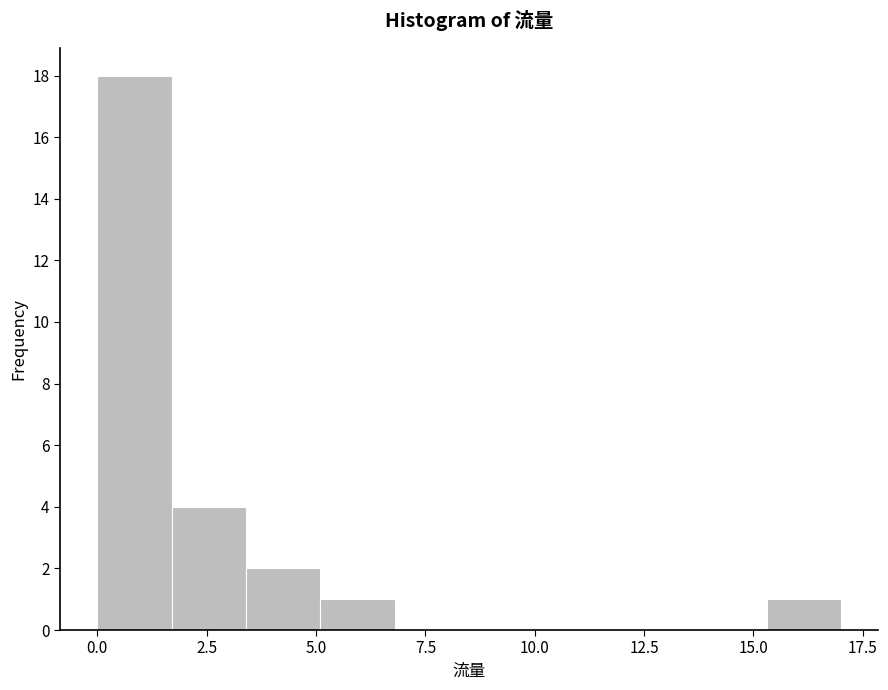

Read against the x-axis, roughly where is the centre of the tallest bar?

1.0